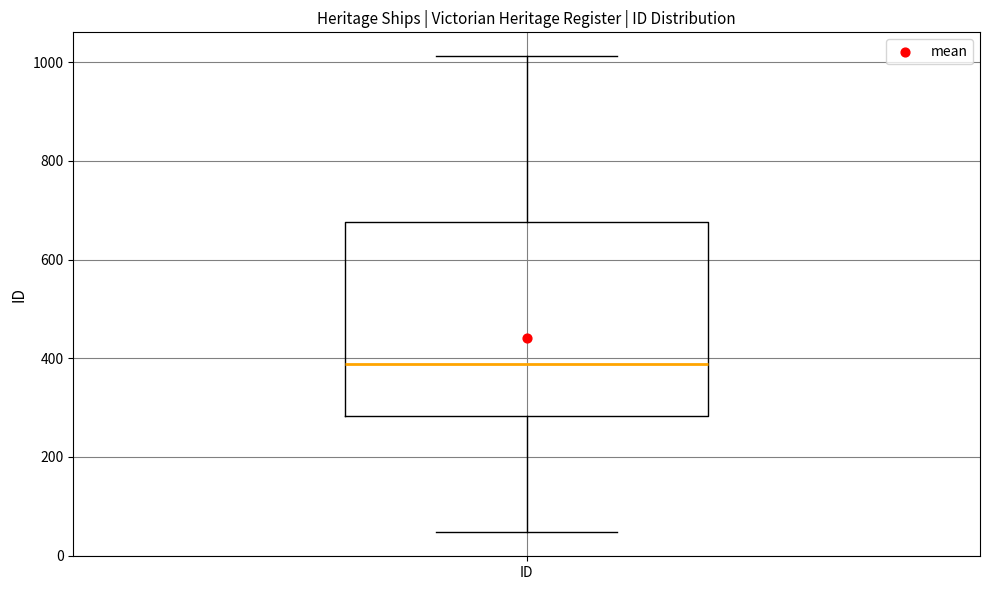

Transcribe this box plot: give where the median line is, the range the box spans, and where the two whiskers end, as read against the y-axis. The values are not printed on the chart, so give them approximately, as read against the axis.

median 380, box 280 to 680, whiskers 40 to 1020